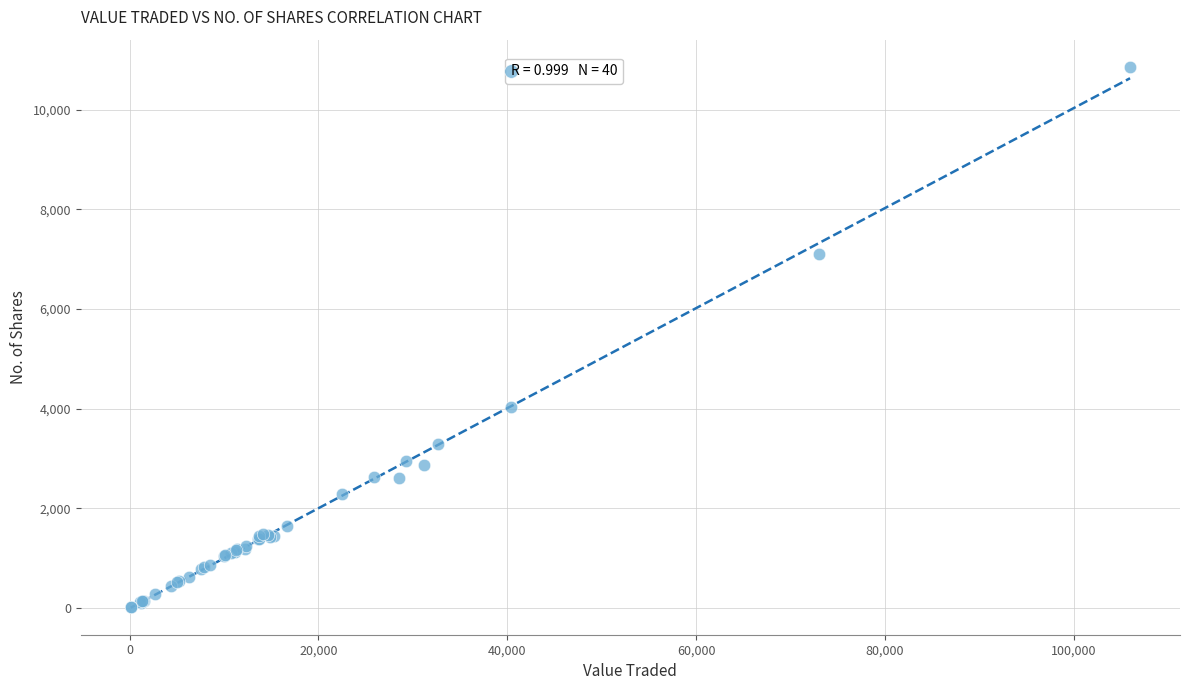

What Y value in the scatter plot is closest to 5437?

4041